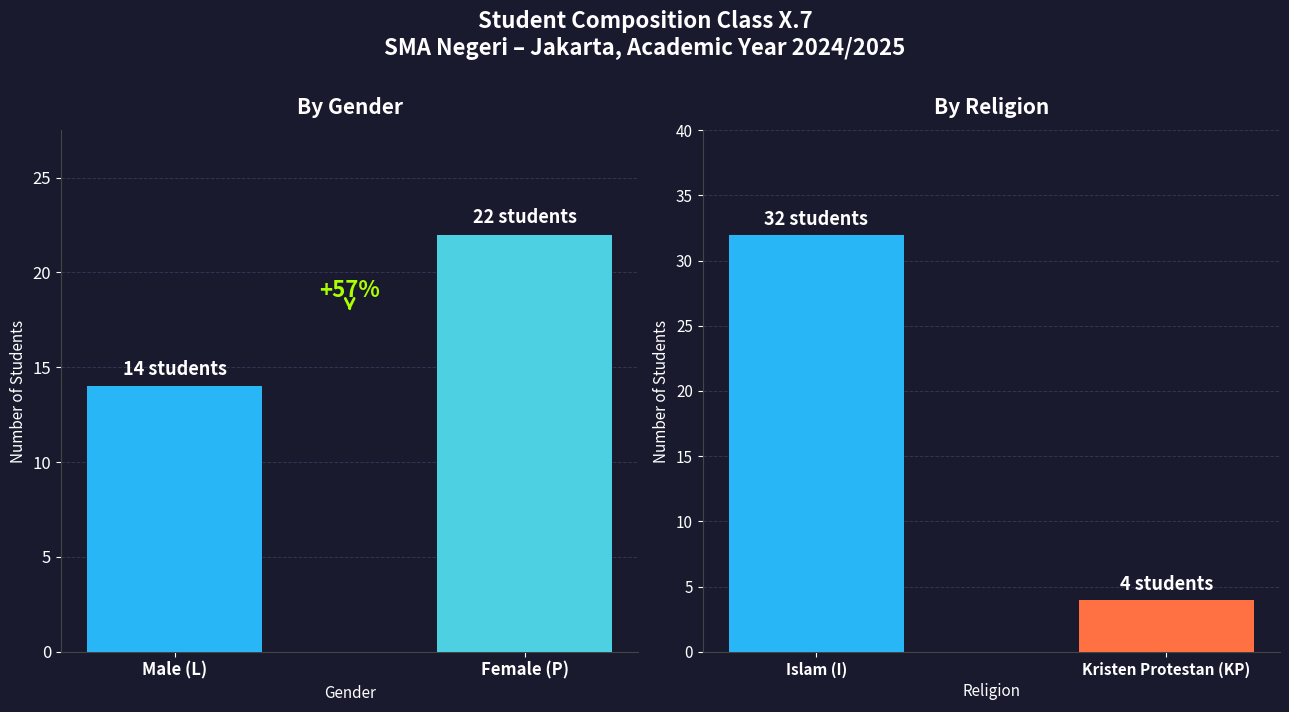

Which series has the widest spread of values?

Religion